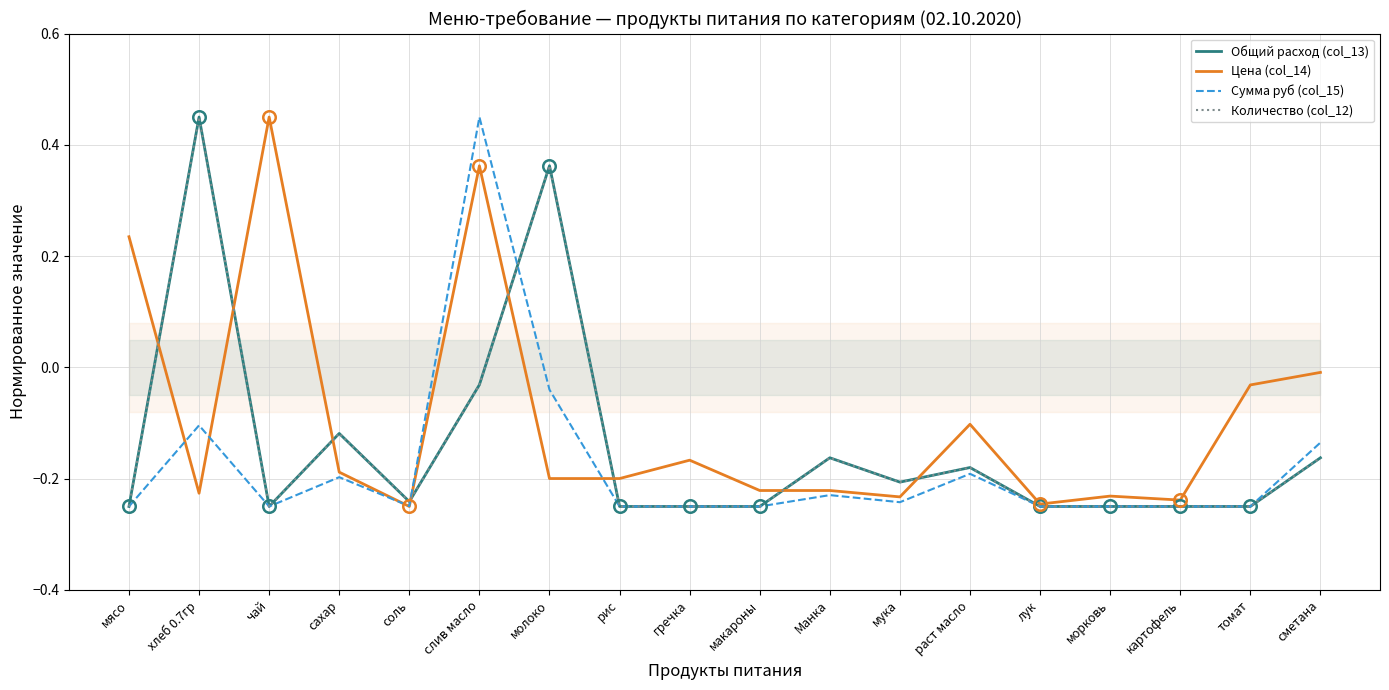

Read the Общий расход (col_13) value at Манка.

-0.2